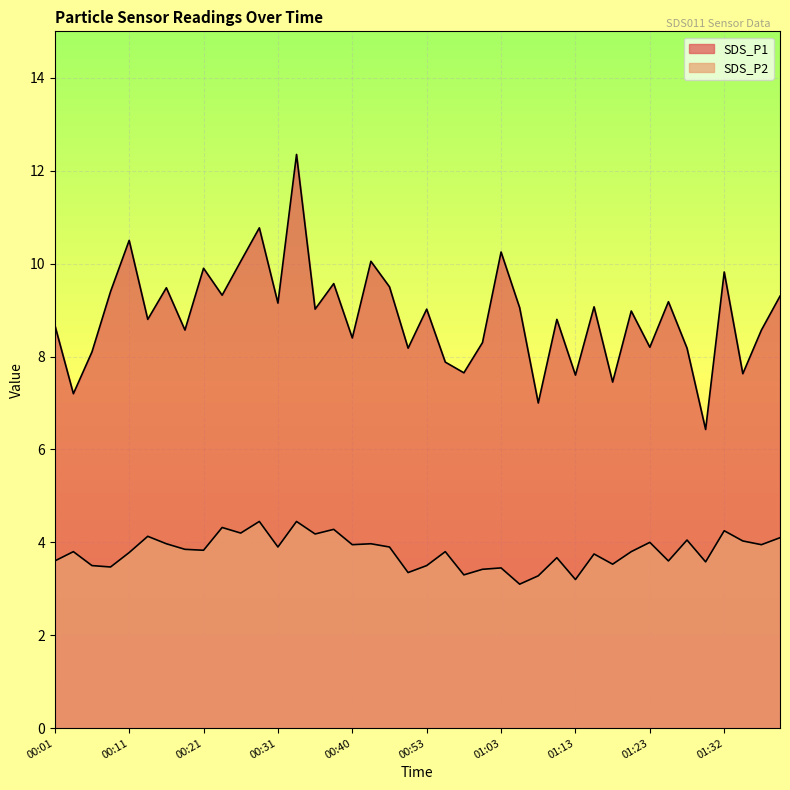

List the labels in order of SDS_P1 value, largest first.

00:33, 00:28, 00:11, 01:03, 00:26, 00:43, 00:21, 01:32, 00:38, 00:46, 00:16, 00:09, 00:23, 01:40, 01:25, 00:31, 01:15, 01:05, 00:35, 00:53, 01:20, 00:13, 01:10, 00:01, 00:18, 01:38, 00:40, 01:01, 01:23, 00:51, 01:28, 00:06, 00:56, 00:58, 01:35, 01:13, 01:18, 00:04, 01:08, 01:30